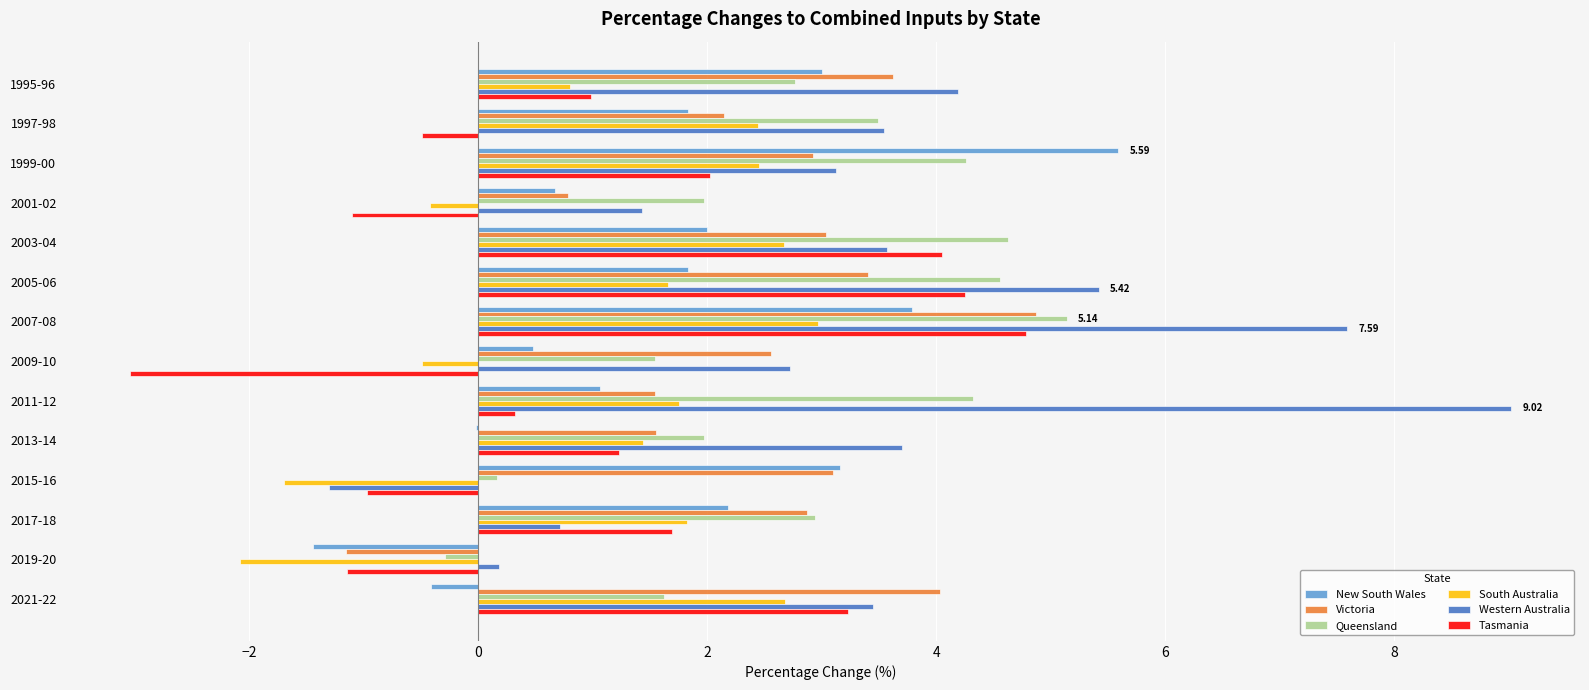

Which series has the widest spread of values?

Western Australia